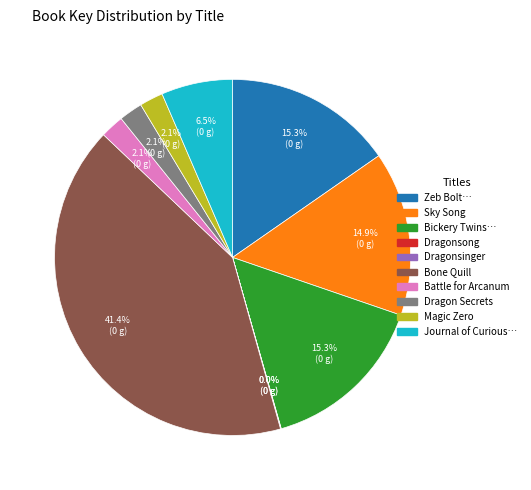

Is there any slice that represents more than half of the pie?

No